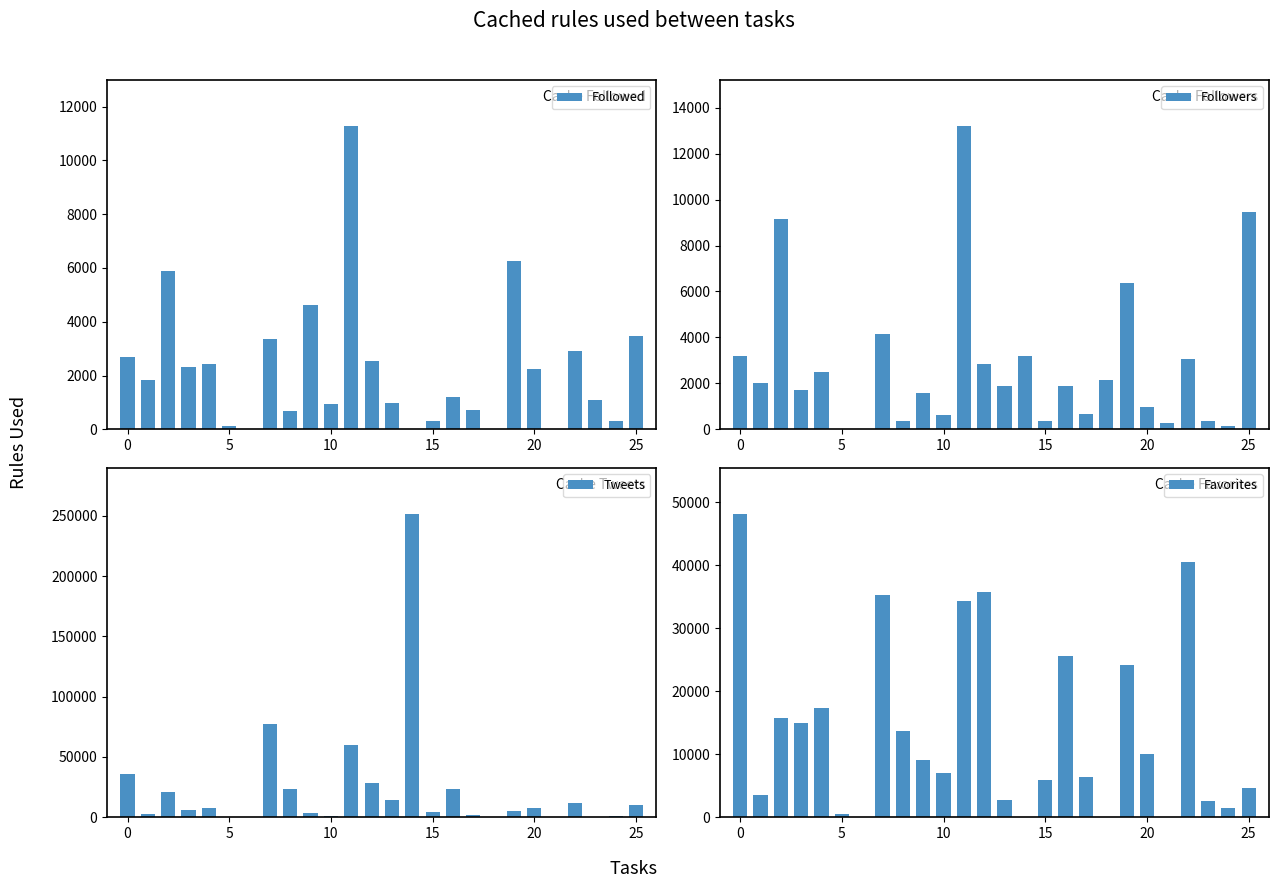

The value of Followed at 10 is 1637. True or false?

False